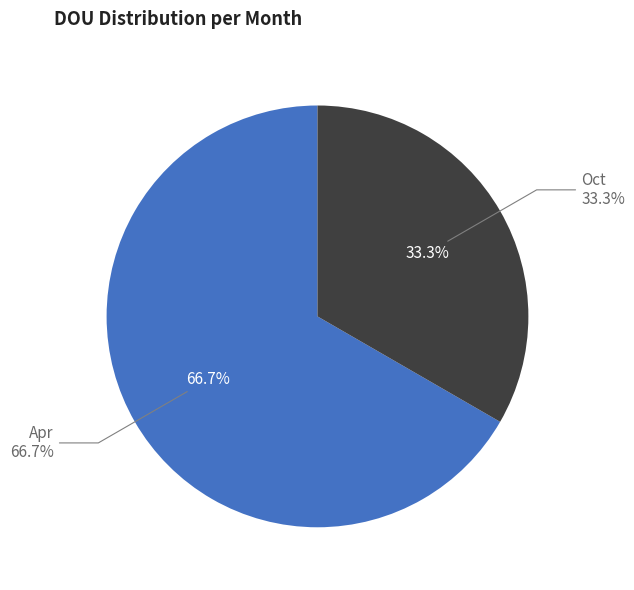

To the nearest percent, what percentage of the pie is Apr?

67%